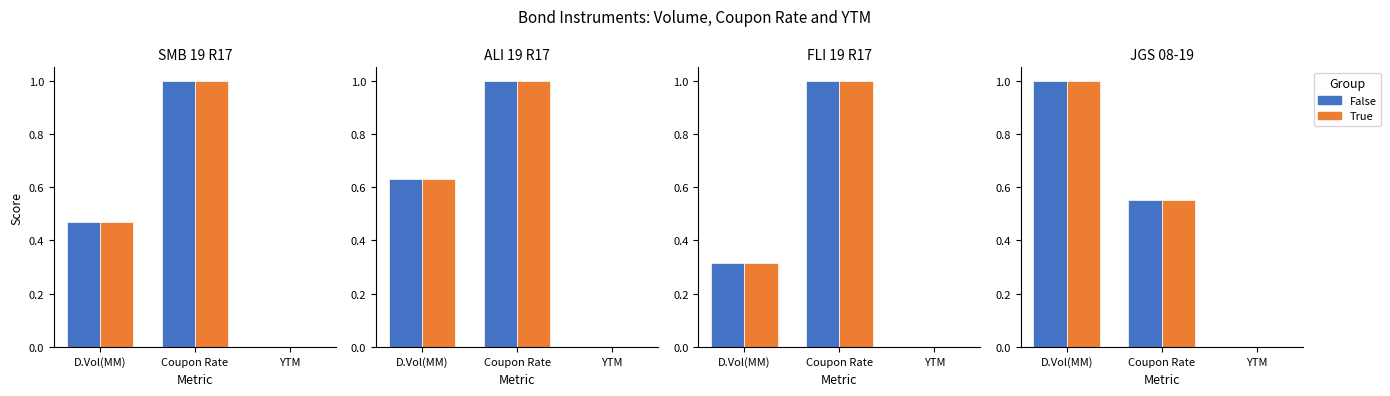

What is the average value of the False series?

0.5